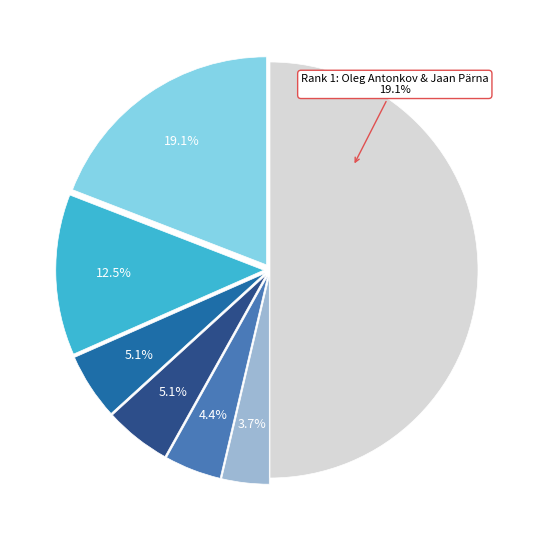

Combined, what portion of the pie is Mirjam Hansberg & Aimur Raudsepp and Aivo Luuk & Tõnu Kärssin?

35.3%